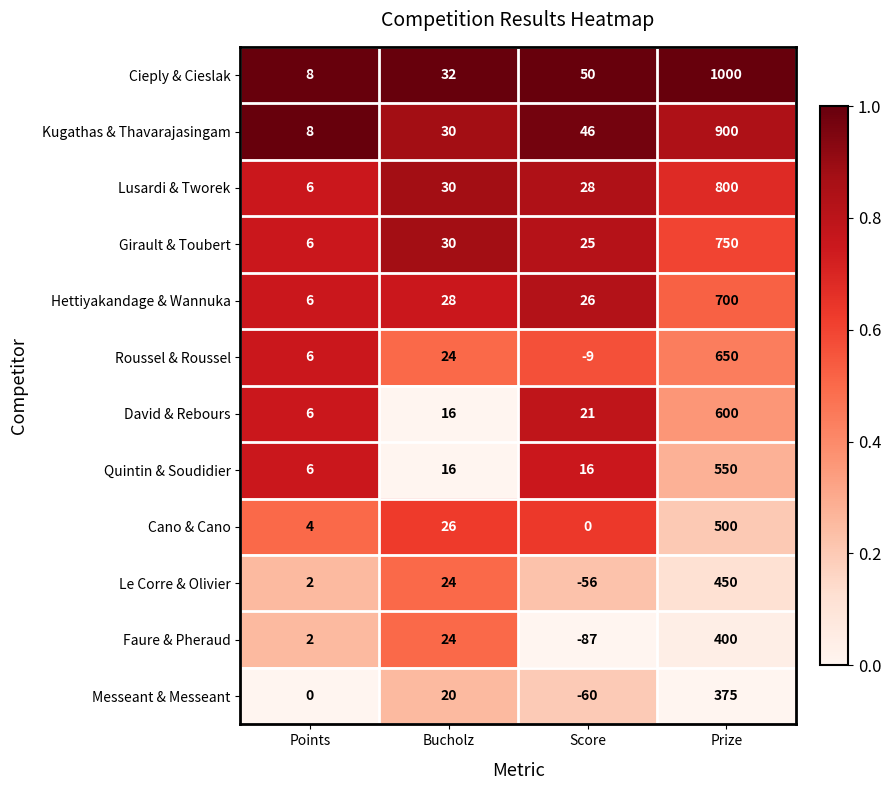

Read the Cieply & Cieslak value at Score.

50